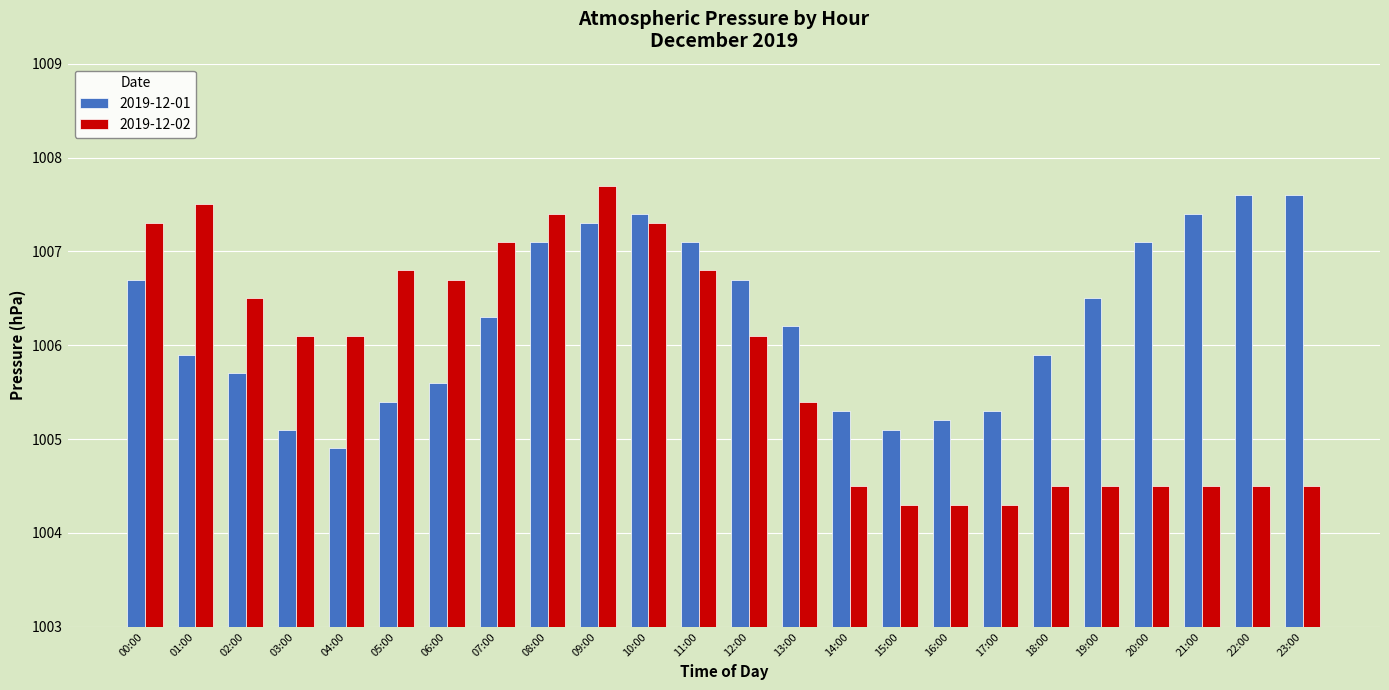

Is it true that 2019-12-02 equals 1004.5 at 22:00?

True